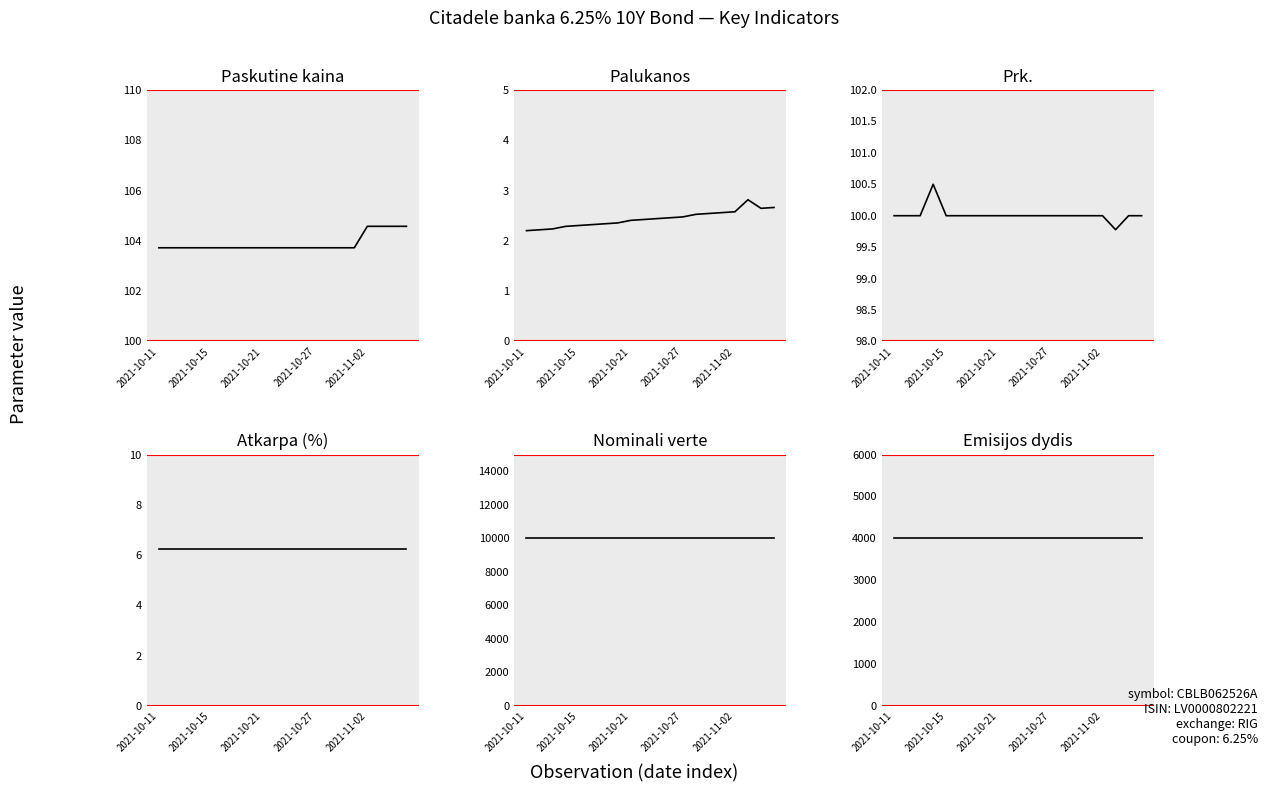

True or false: Palukanos has a value of 2.5 at 11.

True